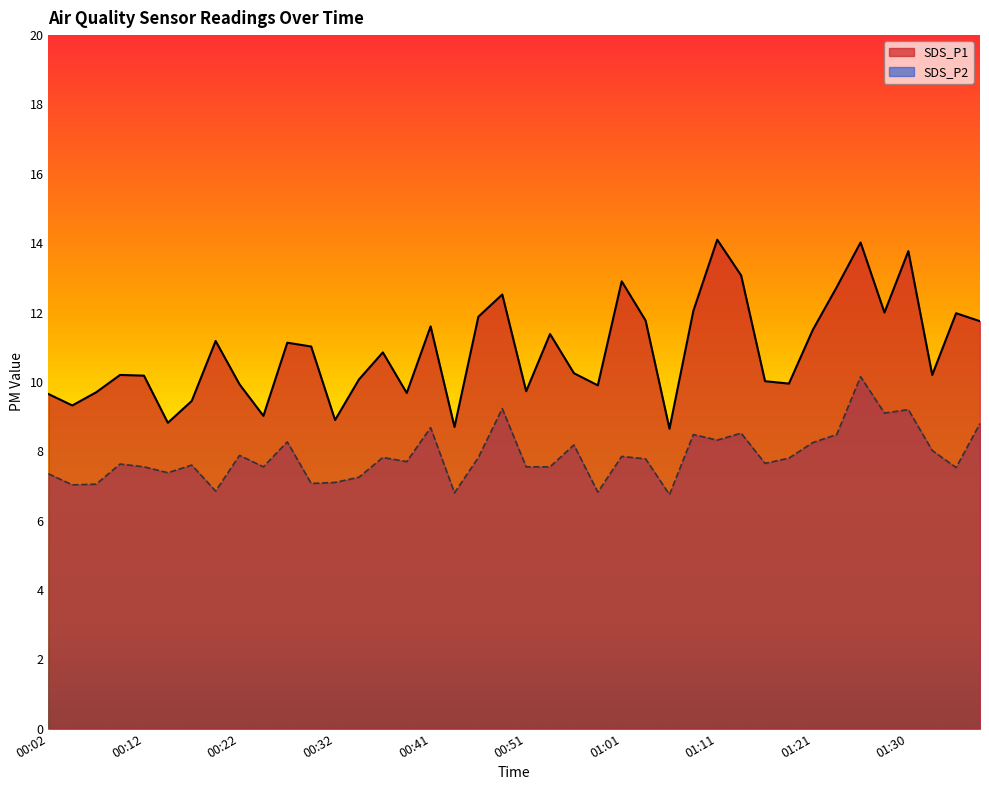

What is the label of the 15th point from the right?

01:04